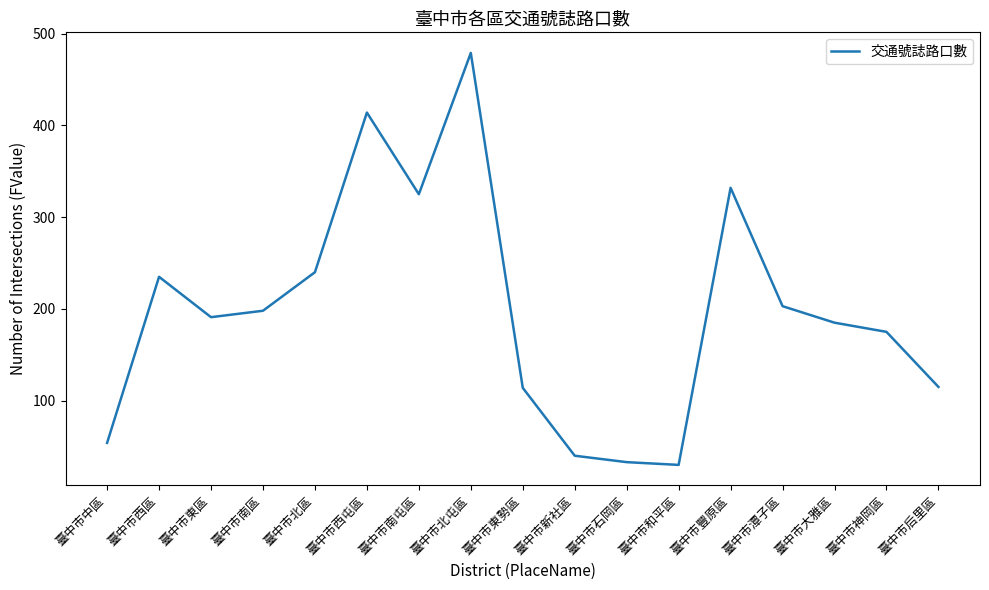

True or false: the data shows 147 at 臺中市北屯區.

False